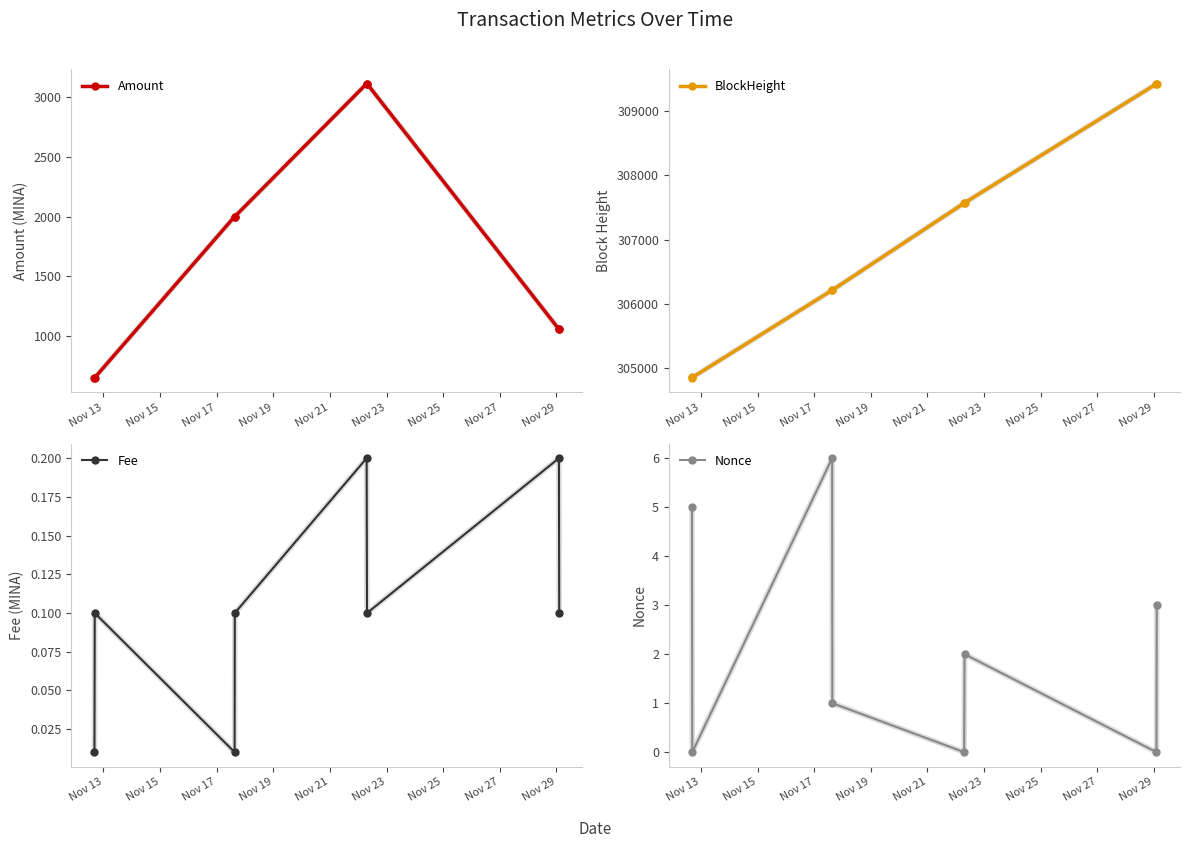

How many values in Nonce are above zero?

5